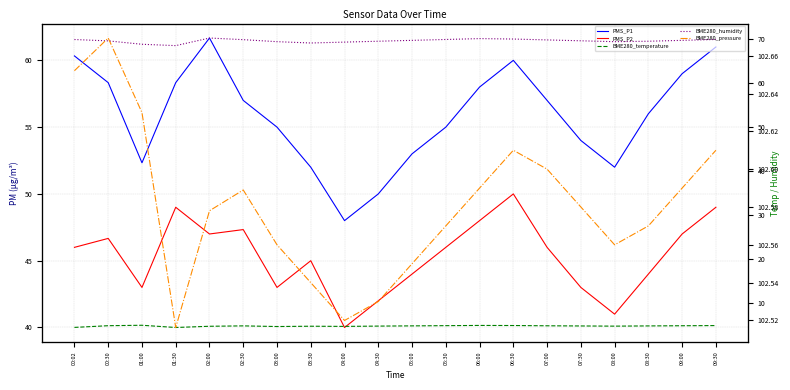

True or false: BME280_humidity has more than 1 interior local peaks.

True